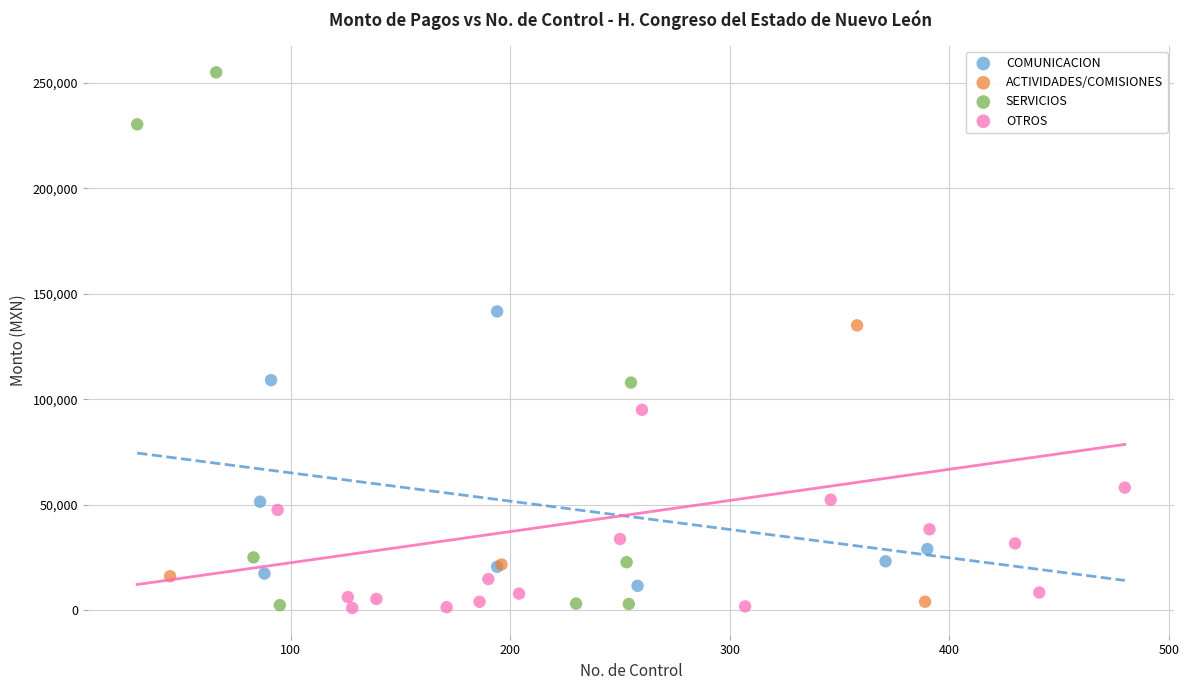

Which series has the widest spread of Y values?

SERVICIOS